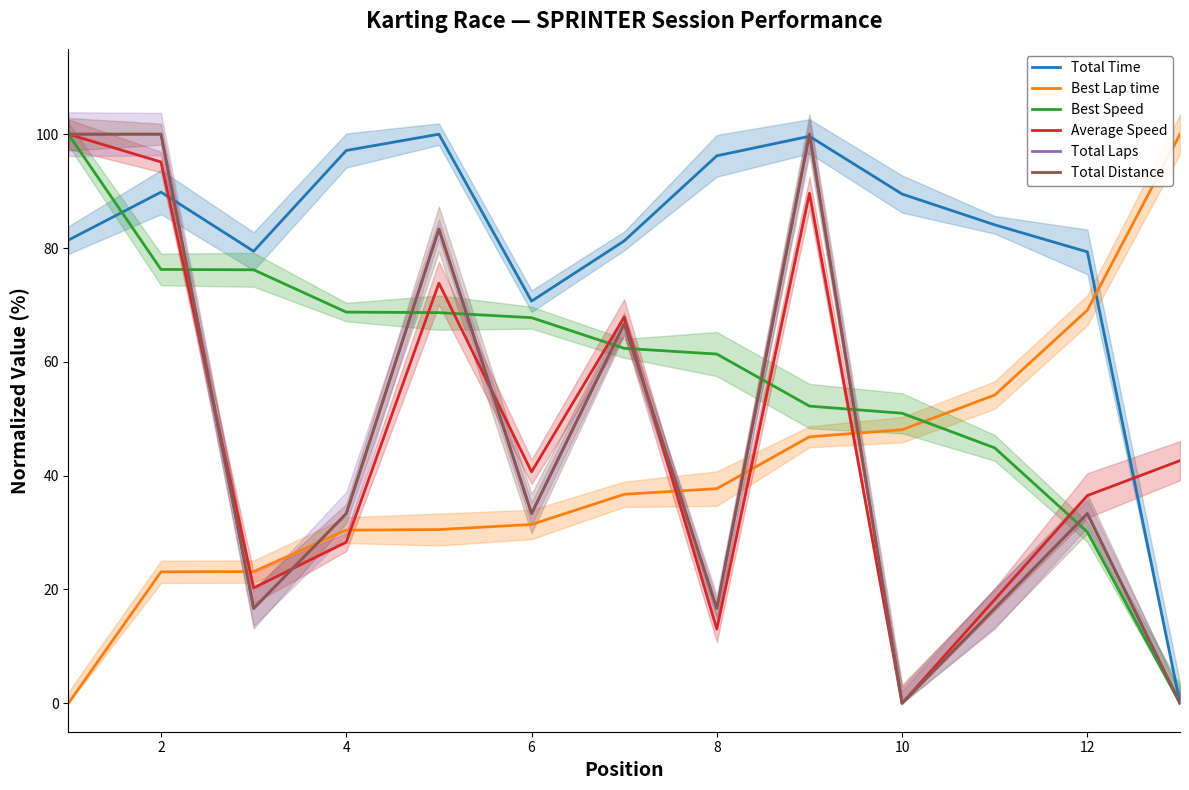

Which series has the largest total across all categories?

Total Time